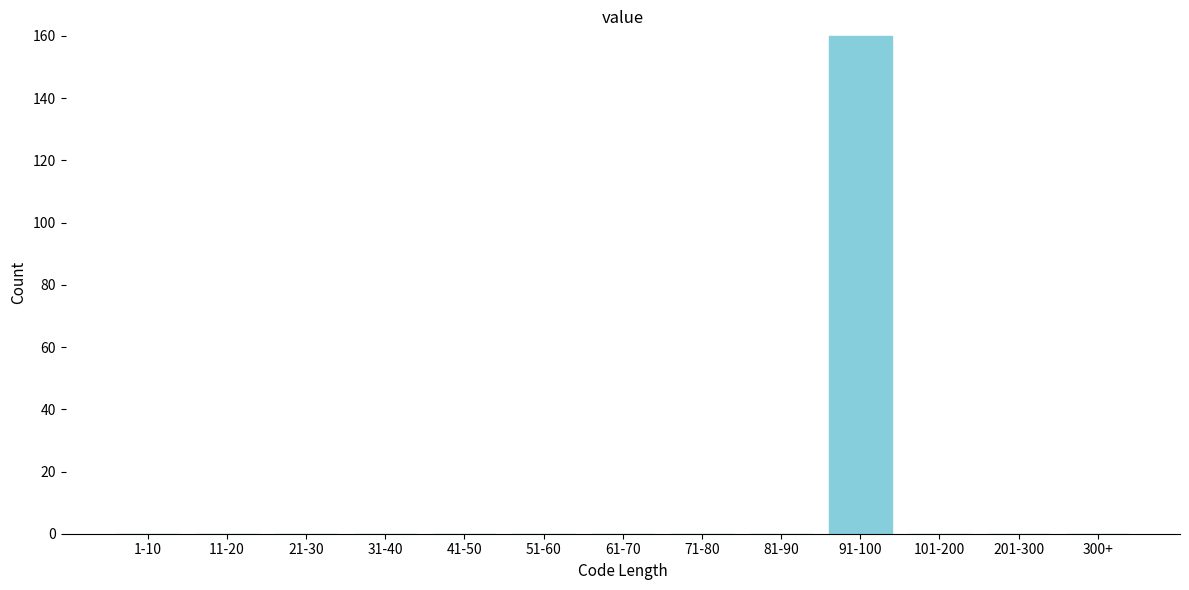

Reading left to right, list all the values displayed in this chart.

1-10=0	11-20=0	21-30=0	31-40=0	41-50=0	51-60=0	61-70=0	71-80=0	81-90=0	91-100=160	101-200=0	201-300=0	300+=0